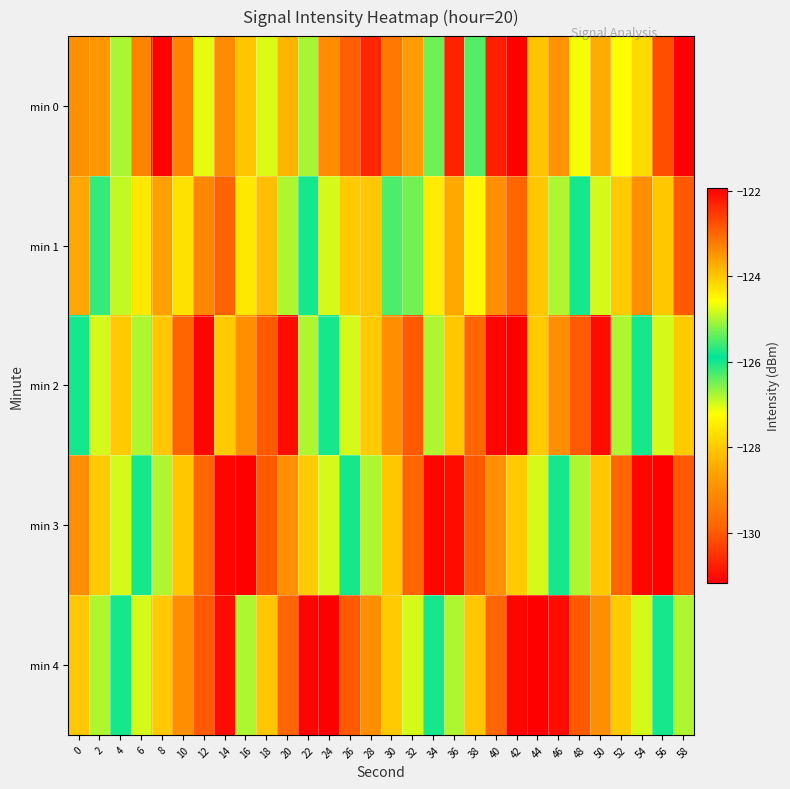

What is the total value across all series at 44?

-624.0